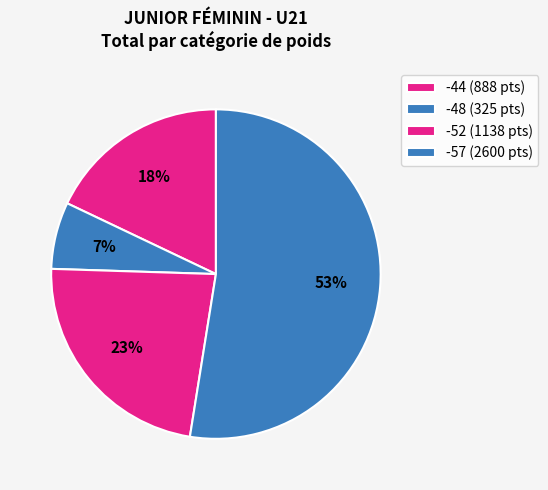

How many segments does this pie chart have?

4